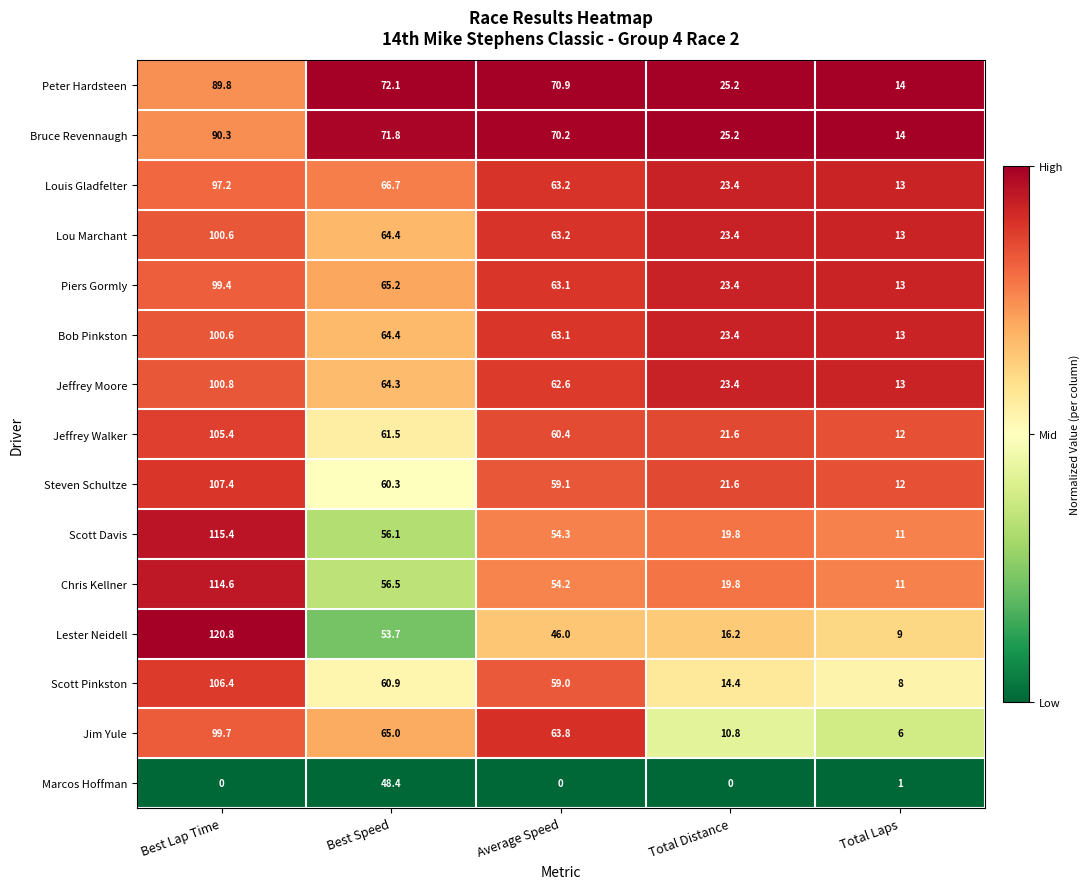

Which series has the widest spread of values?

Lester Neidell